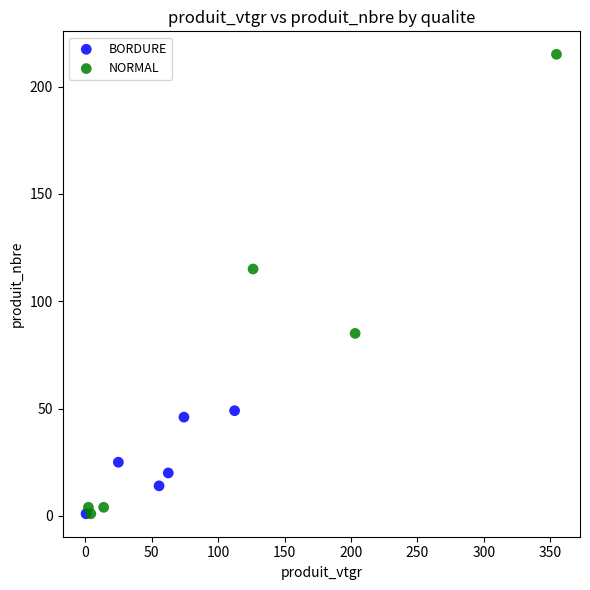

Which series contains the highest Y value?

NORMAL